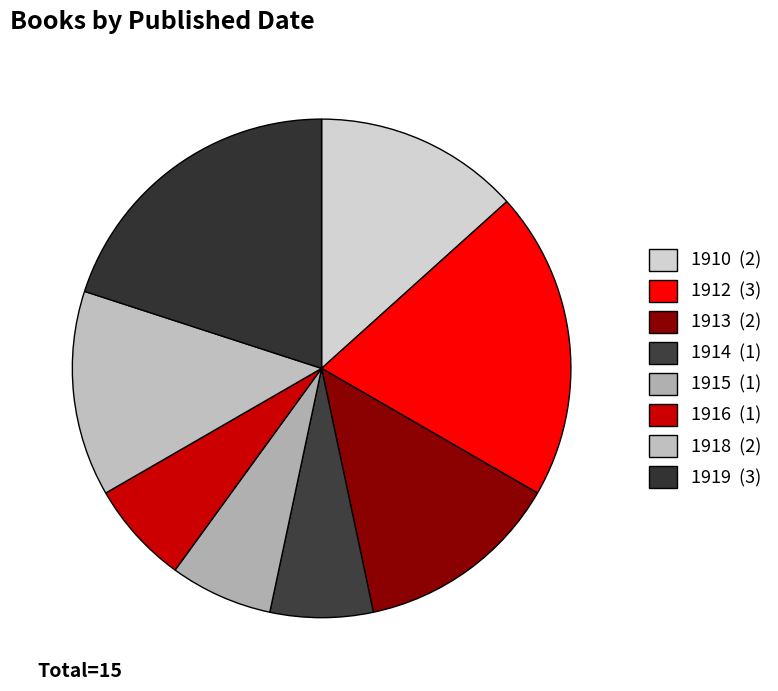

To the nearest percent, what is the difference between the 1918 and 1916 slice percentages?

7%